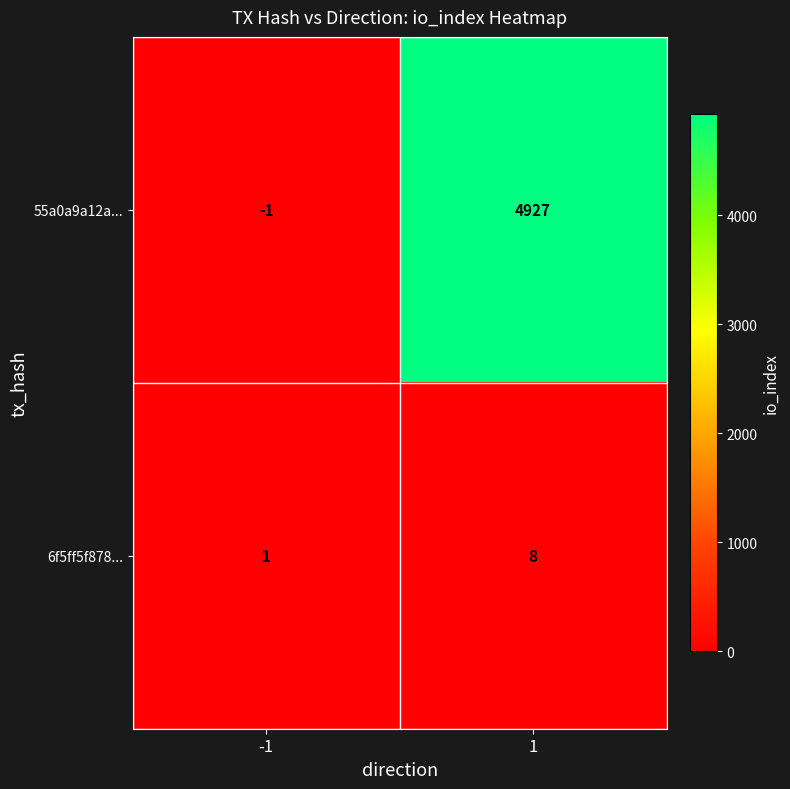

Rank the series by their average value, from highest to lowest.

55a0a9a12a..., 6f5ff5f878...